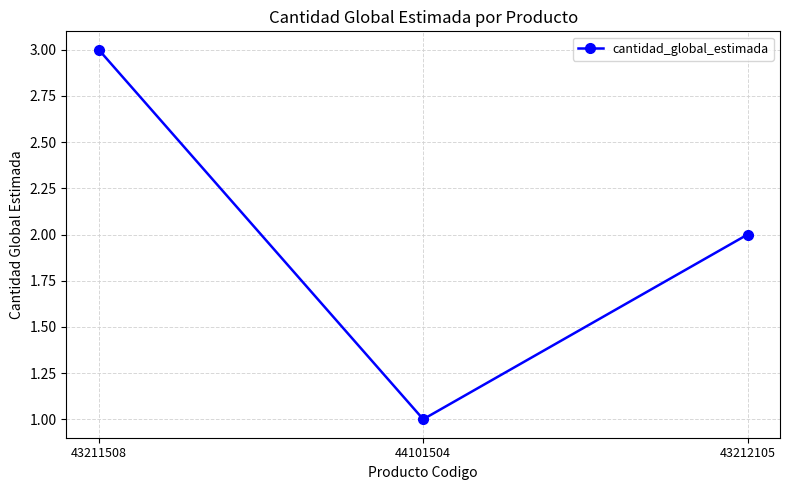

Reading right to left, extract all data points from this chart.

2	1	3